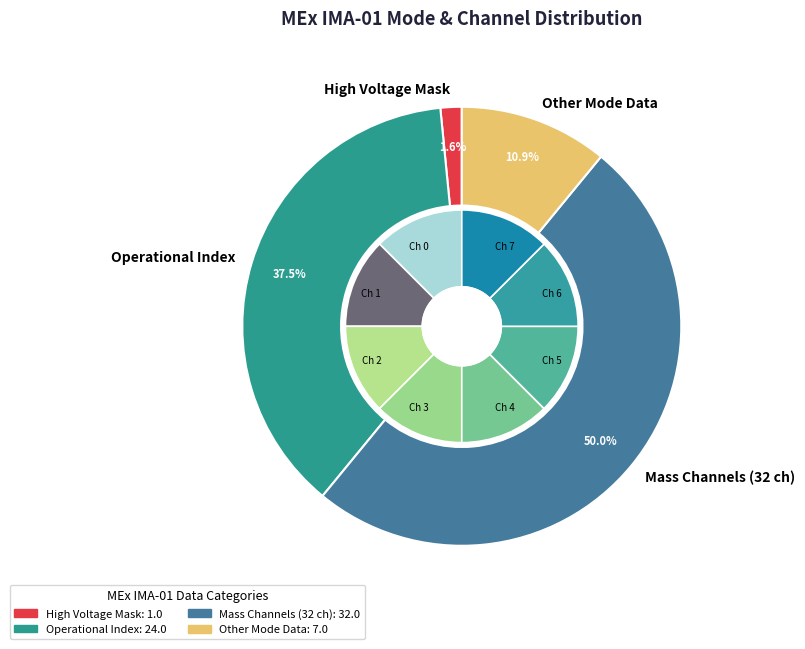

How many segments does this pie chart have?

12